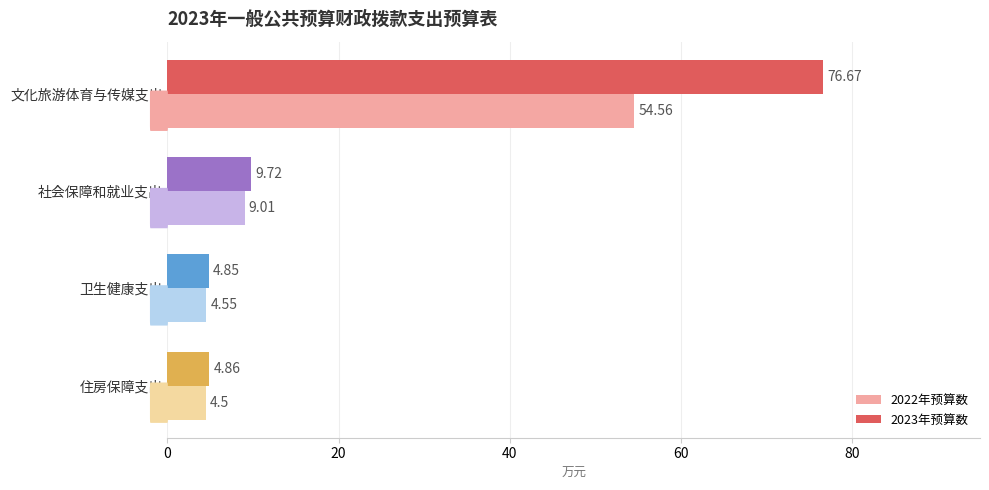

What is the difference between the maximum and minimum values in the 2022年预算数 series?

50.1